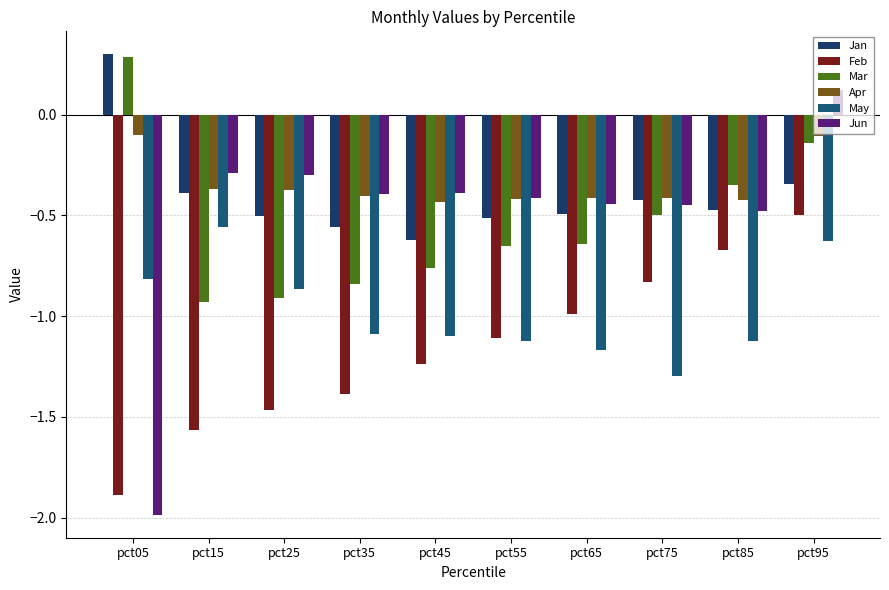

What is the value of the Apr bar at the 2nd from the left?

-0.4